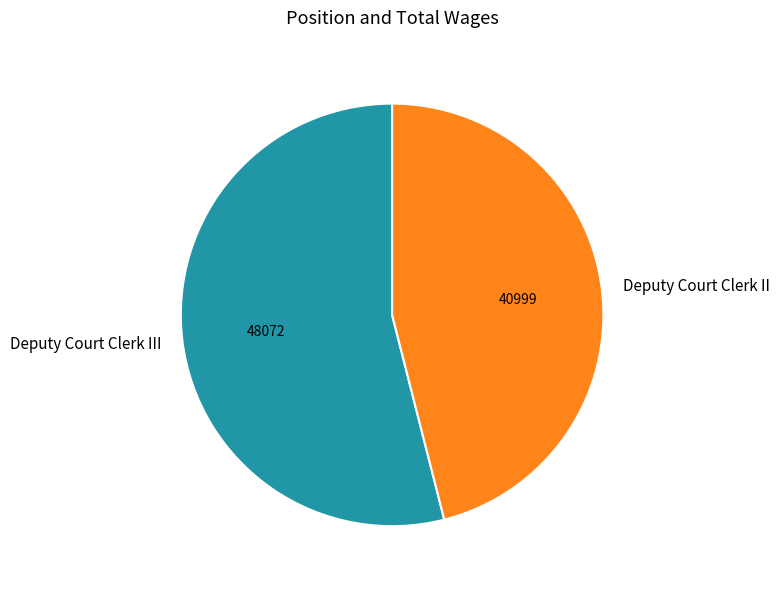

Rank the categories by value from lowest to highest.

Deputy Court Clerk II, Deputy Court Clerk III